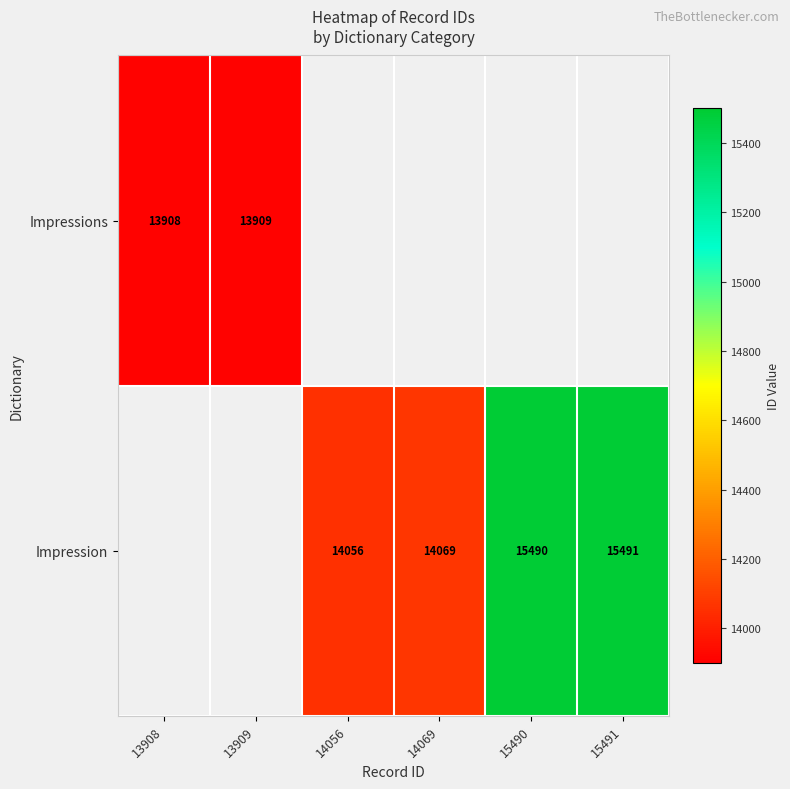

What is the minimum value shown in the chart?

13908.0